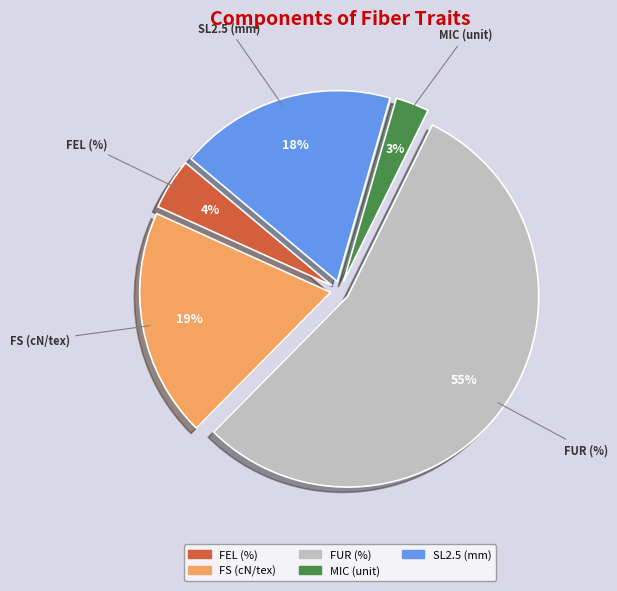

What percentage is the FS (cN/tex) slice, to the nearest percent?

19%